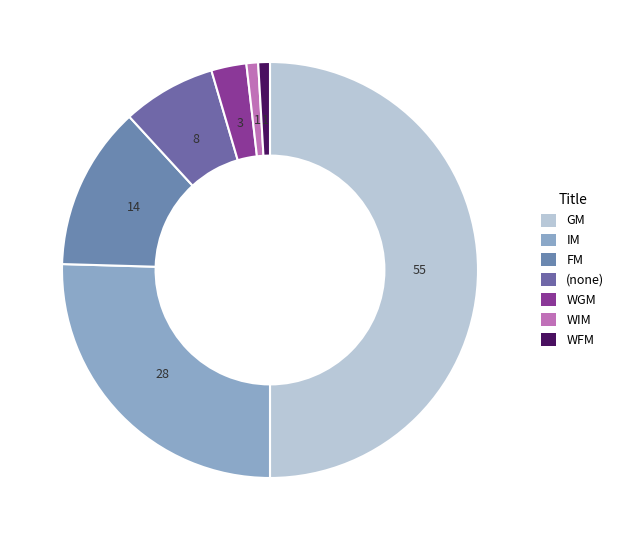

Which has a higher value, WIM or WGM?

WGM